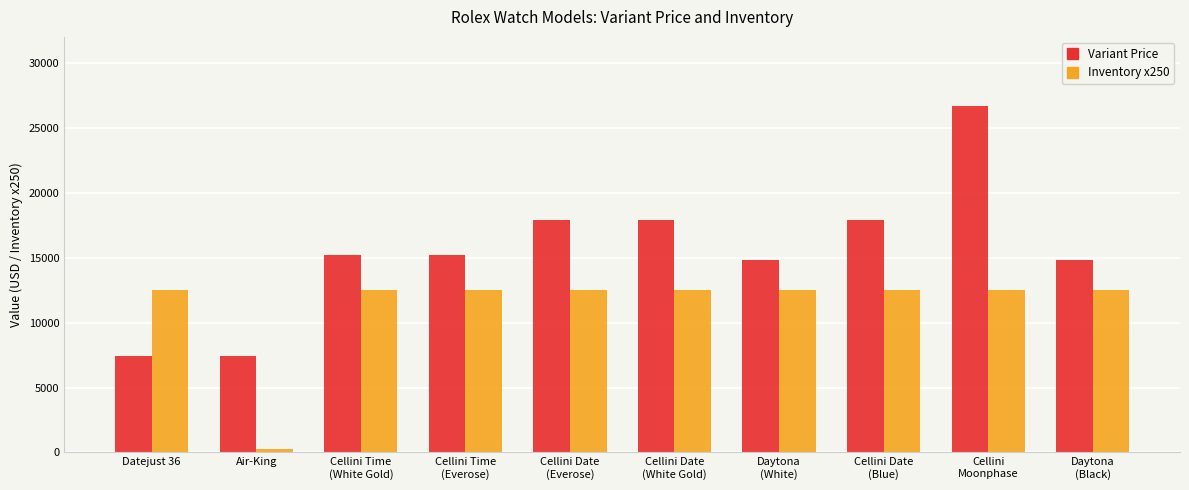

What is the value of the Inventory x250 bar at the 9th from the left?

12500